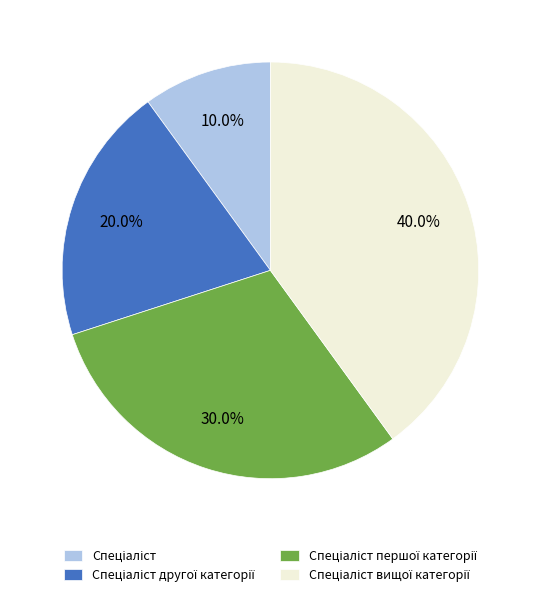

How many slices are in this pie chart?

4